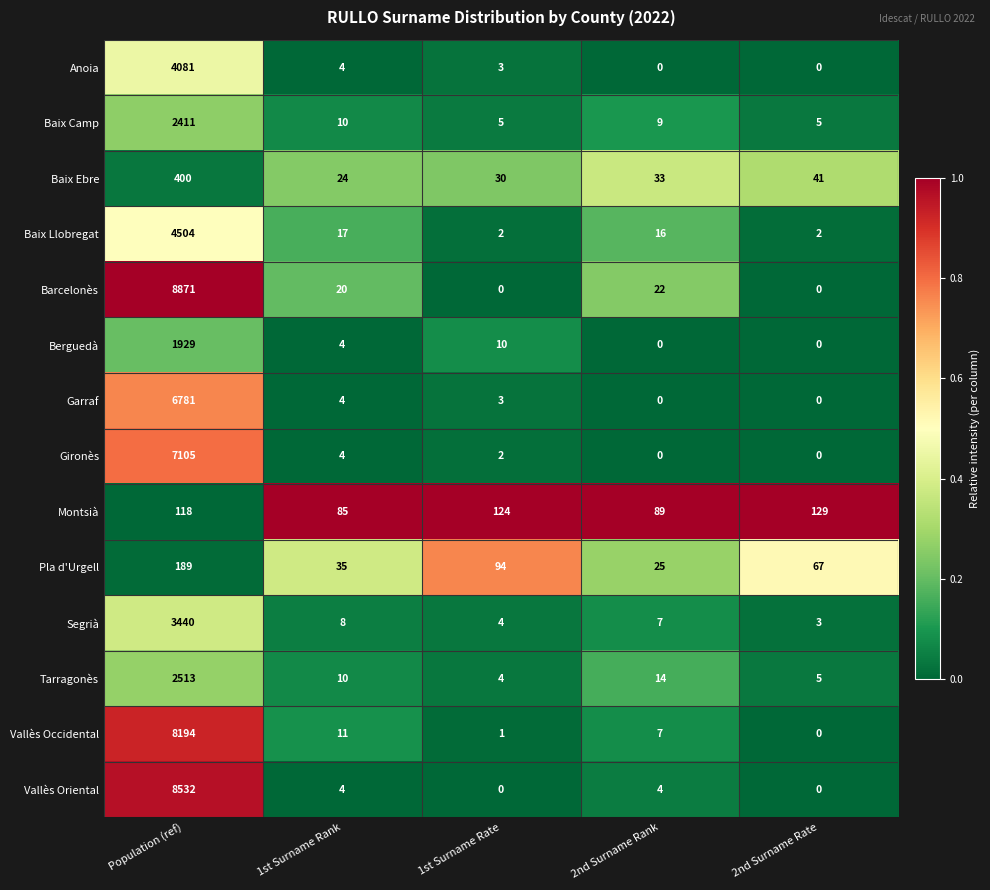

What is the approximate value of Montsià at 2nd Surname Rate?

129